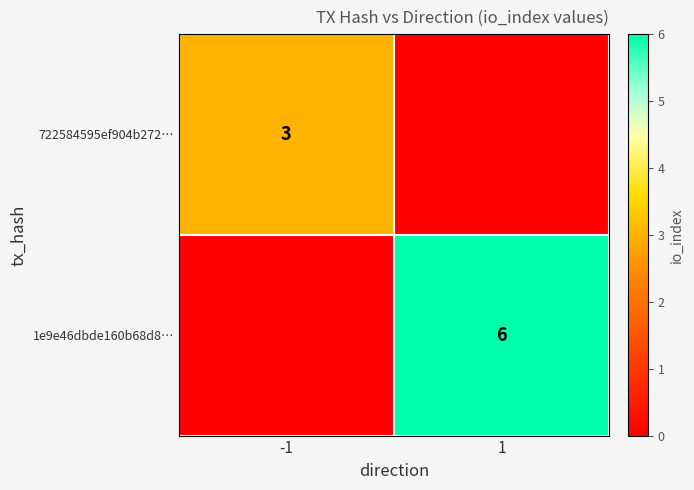

At which category is the sum across all series the highest?

1